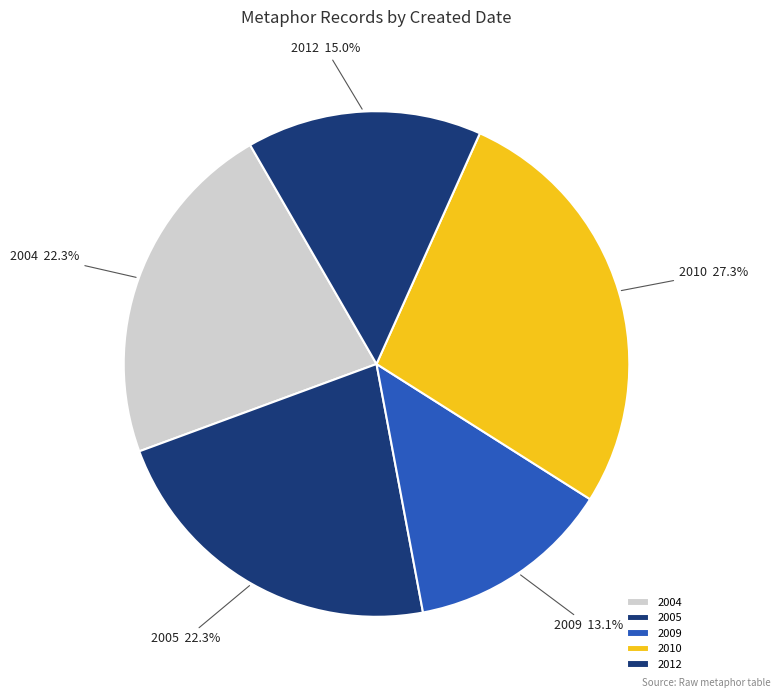

What is the total percentage of 2010 and 2005?

49.6%